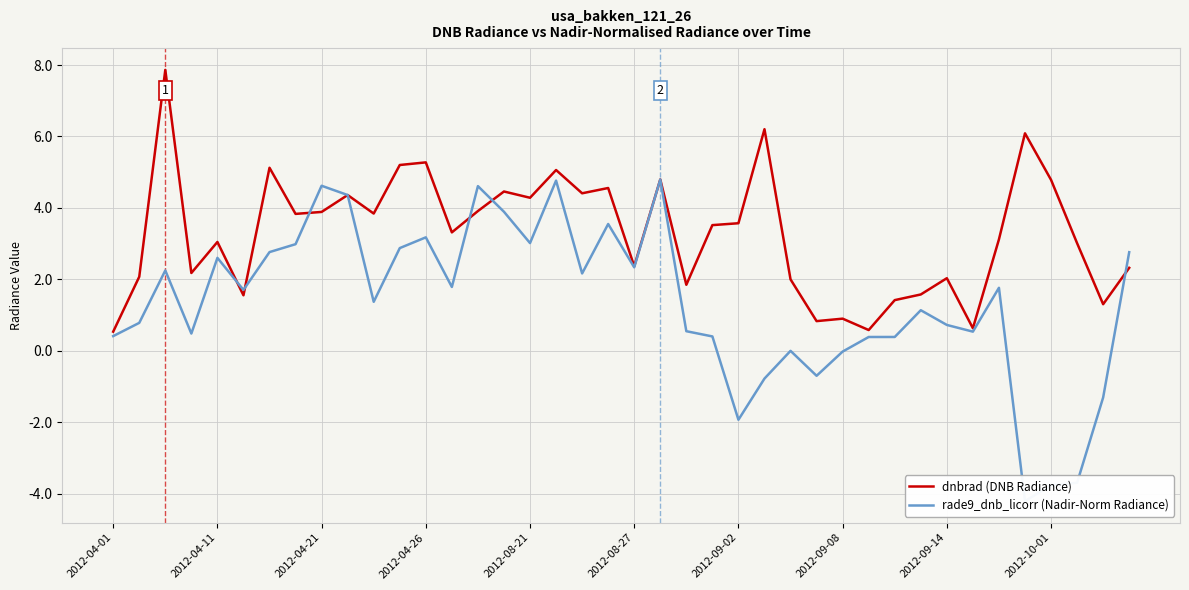

The dnbrad (DNB Radiance) series shows 5.1 at 2012-04-11. True or false?

False